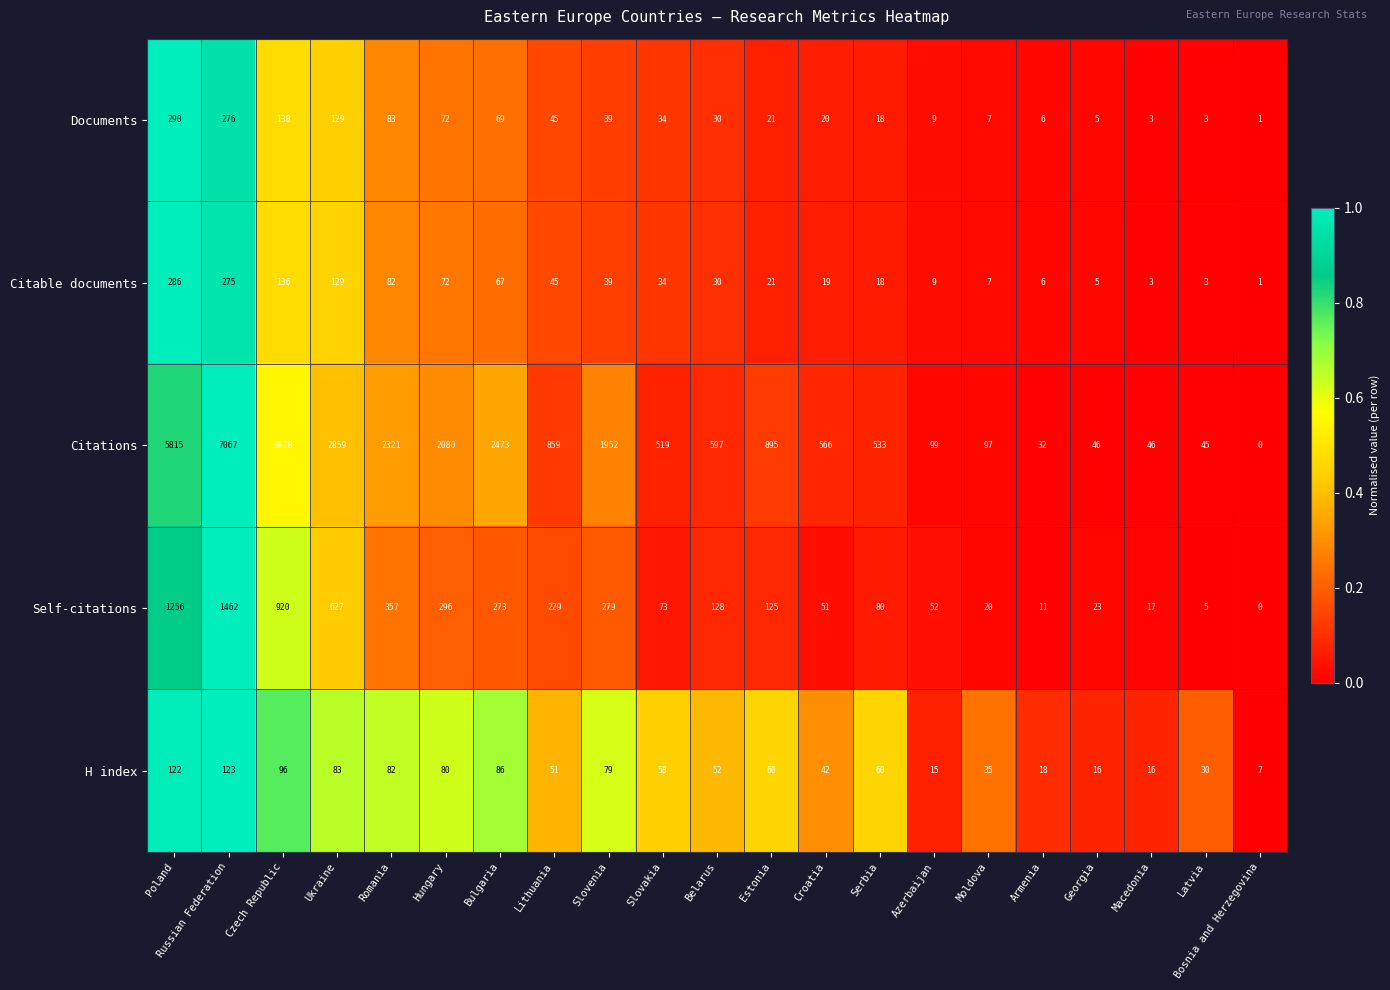

Which series changed the most between Belarus and Estonia?

Citations